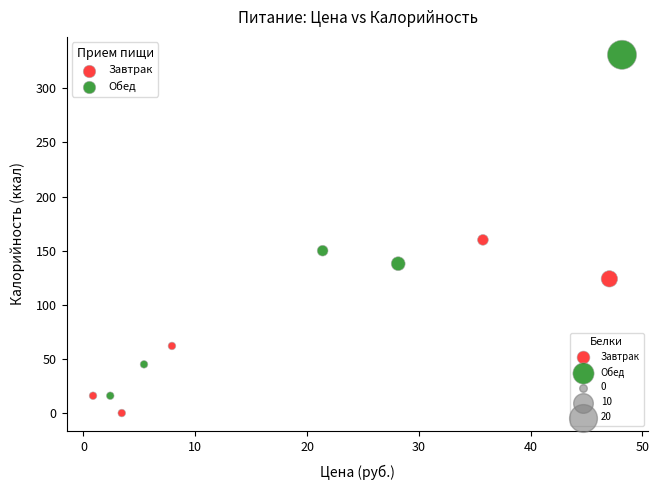

Which series has the widest spread of Y values?

Обед